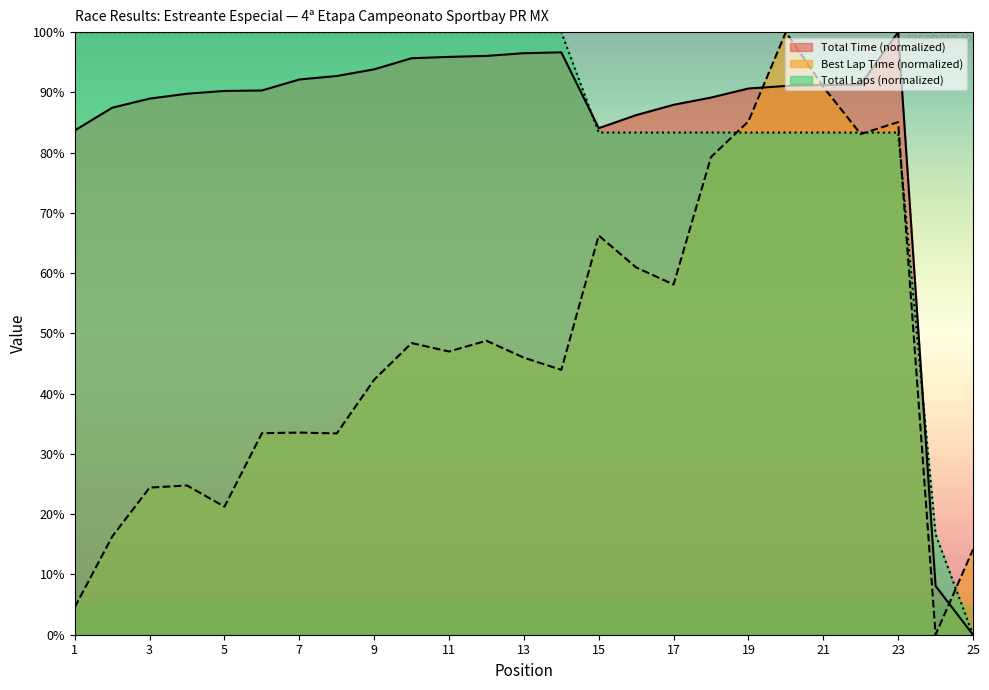

Reading right to left, list all the values displayed in this chart.

Total Time: 25=0.0	24=8.1	23=100.0	22=91.3	21=91.2	20=91.1	19=90.6	18=89.1	17=87.9	16=86.2	15=84.1	14=96.6	13=96.5	12=96.1	11=95.9	10=95.7	9=93.8	8=92.7	7=92.1	6=90.3	5=90.2	4=89.8	3=89.0	2=87.5	1=83.7
Best Lap time: 25=14.1	24=0.0	23=85.1	22=83.1	21=90.9	20=100.0	19=85.2	18=79.3	17=58.1	16=60.9	15=66.2	14=43.9	13=46.0	12=48.8	11=47.0	10=48.4	9=42.3	8=33.4	7=33.5	6=33.4	5=21.3	4=24.8	3=24.4	2=16.3	1=4.6
Total Laps: 25=0.0	24=16.7	23=83.3	22=83.3	21=83.3	20=83.3	19=83.3	18=83.3	17=83.3	16=83.3	15=83.3	14=100.0	13=100.0	12=100.0	11=100.0	10=100.0	9=100.0	8=100.0	7=100.0	6=100.0	5=100.0	4=100.0	3=100.0	2=100.0	1=100.0